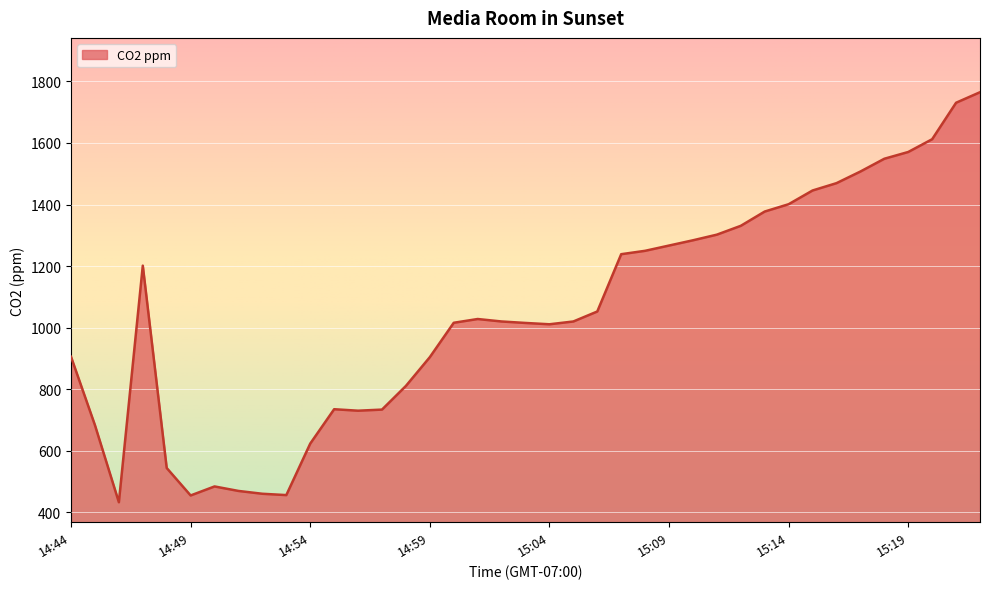

What is the difference between the maximum and minimum values?

1332.2